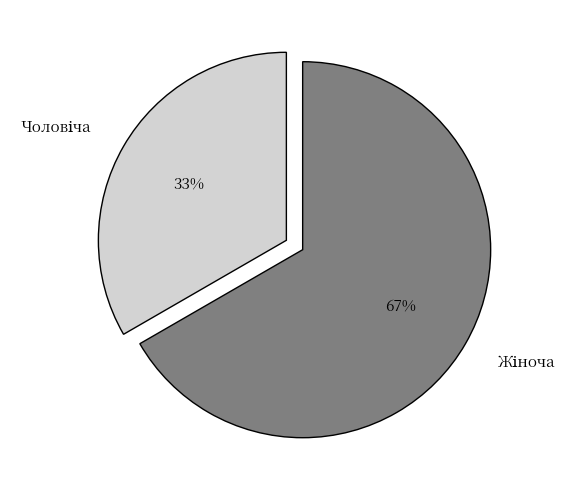

To the nearest percent, what is the average slice percentage?

50%